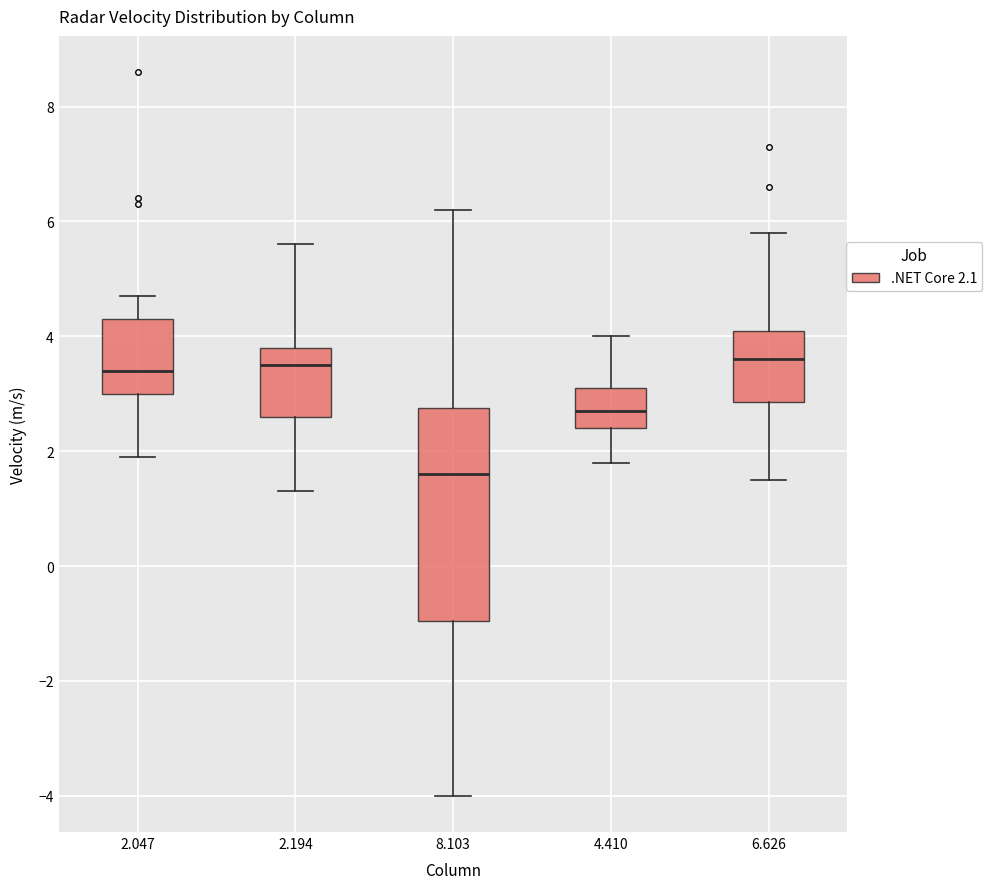

Comparing the boxes themselves (not the whiskers), which one is the tallest?

8.103